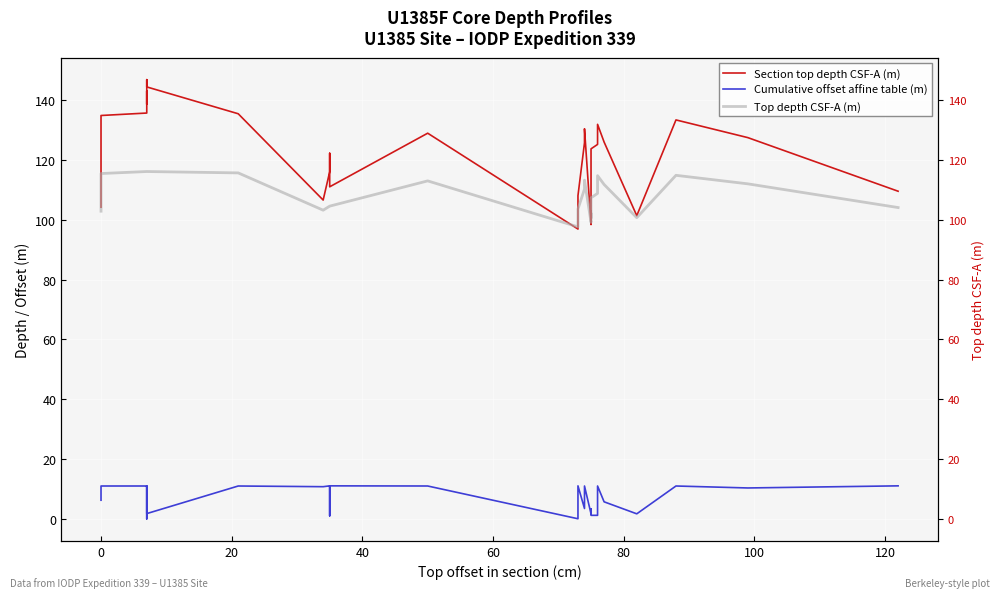

True or false: Cumulative offset affine table (m) and Section top depth CSF-A (m) intersect in this chart.

False